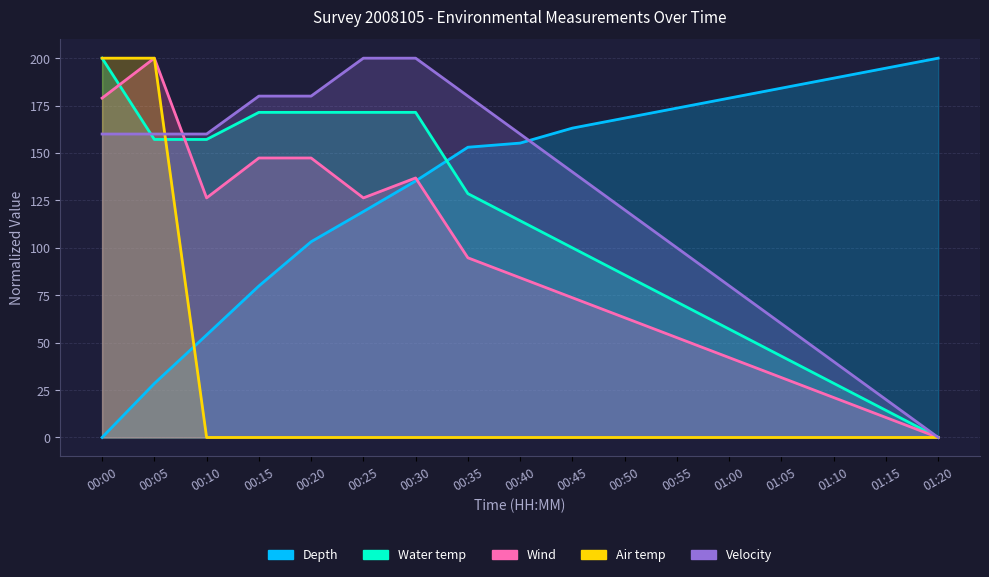

What is the approximate value of Wind at 01:05?

31.6